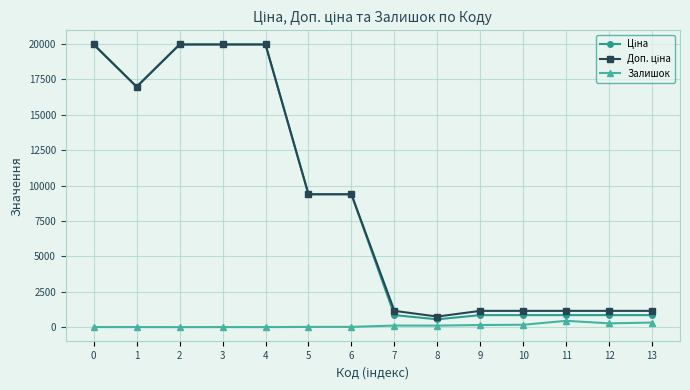

What is the greatest value displayed?

19964.2